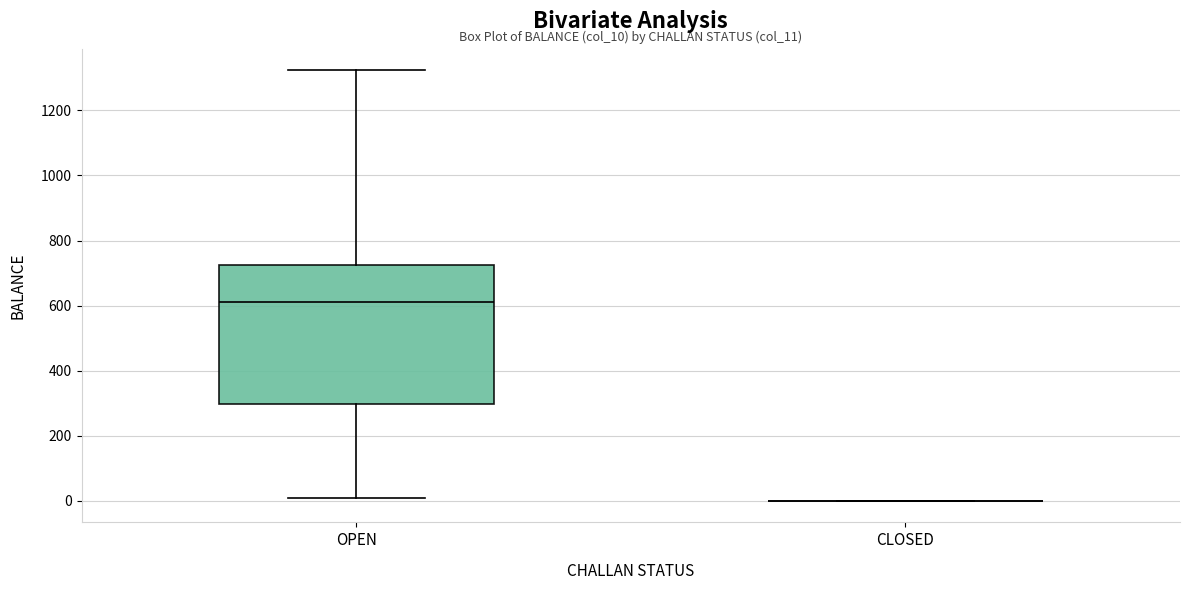

Reading left to right, read every box against the y-axis: the position of its median line, the range the box covers, and the ends of its whiskers. The values are not printed on the chart, so give them approximately, as read against the axis.

OPEN: median 620, box 300 to 720, whiskers 20 to 1320
CLOSED: box collapsed to a line at 0, whiskers 0 to 0